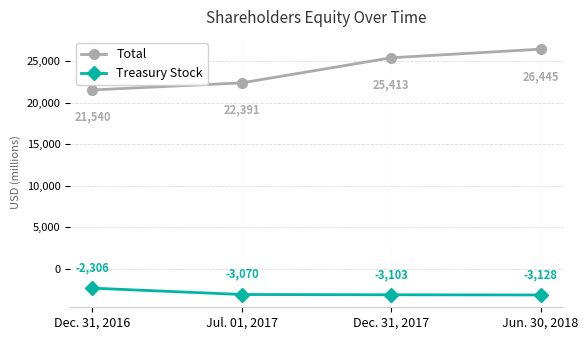

What is the average value of the Treasury Stock series?

-2902